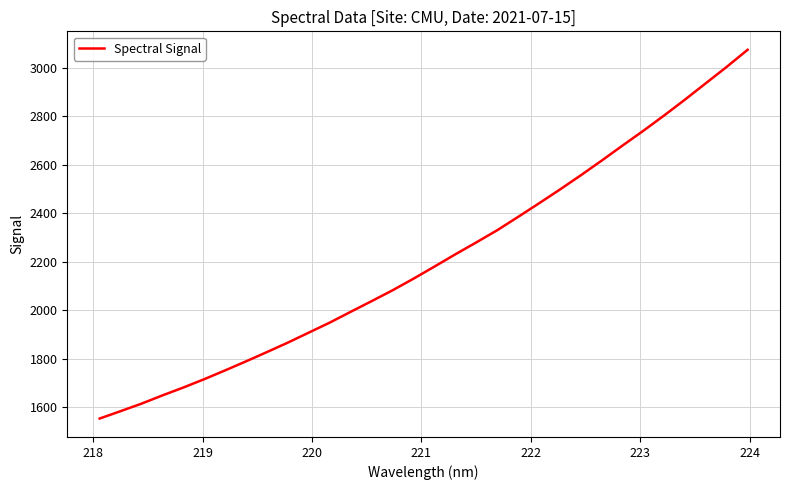

What is the difference between the maximum and minimum values?

1521.3